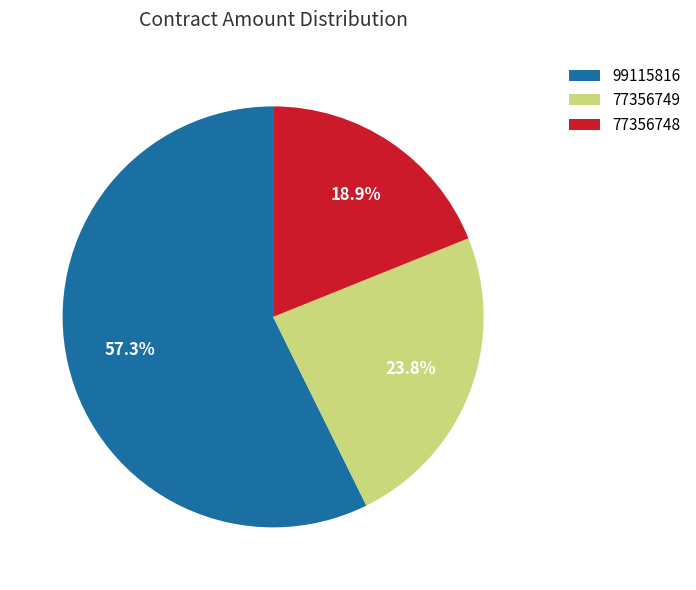

What is the smallest slice in the pie chart?

77356748